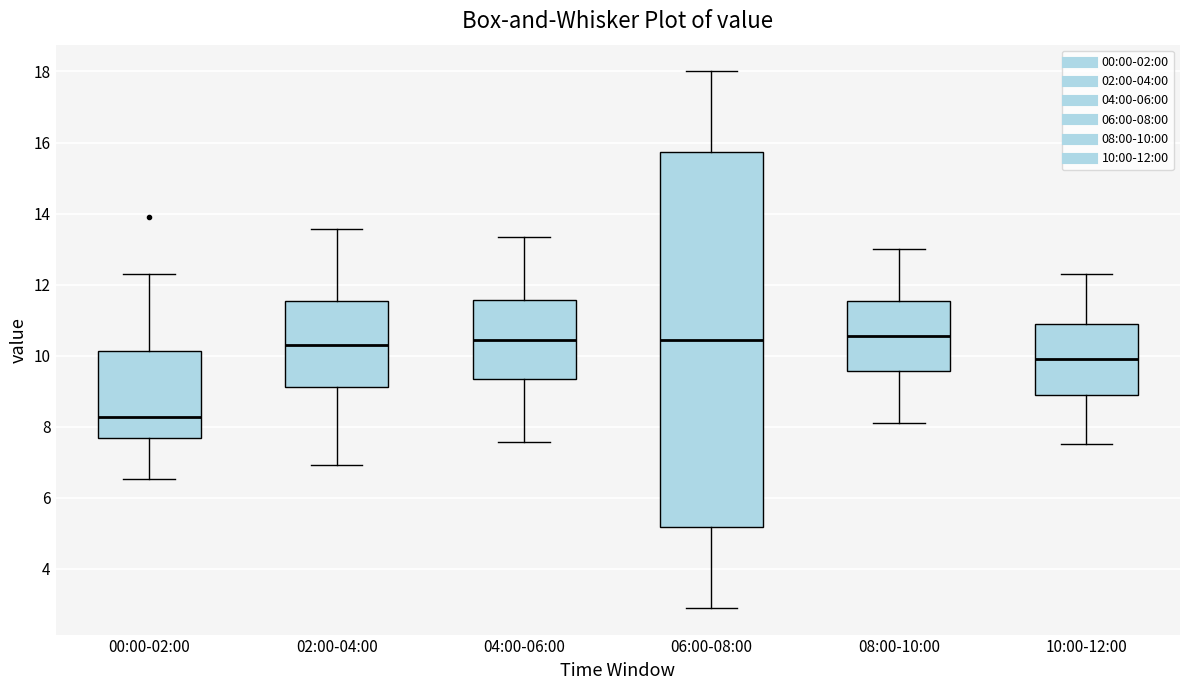

Reading left to right, read every box against the y-axis: the position of its median line, the range the box covers, and the ends of its whiskers. The values are not printed on the chart, so give them approximately, as read against the axis.

00:00-02:00: median 8.2, box 7.6 to 10.2, whiskers 6.6 to 12.4
02:00-04:00: median 10.4, box 9.2 to 11.6, whiskers 7.0 to 13.6
04:00-06:00: median 10.4, box 9.4 to 11.6, whiskers 7.6 to 13.4
06:00-08:00: median 10.4, box 5.2 to 15.8, whiskers 3.0 to 18.0
08:00-10:00: median 10.6, box 9.6 to 11.6, whiskers 8.2 to 13.0
10:00-12:00: median 10.0, box 9.0 to 11.0, whiskers 7.6 to 12.4